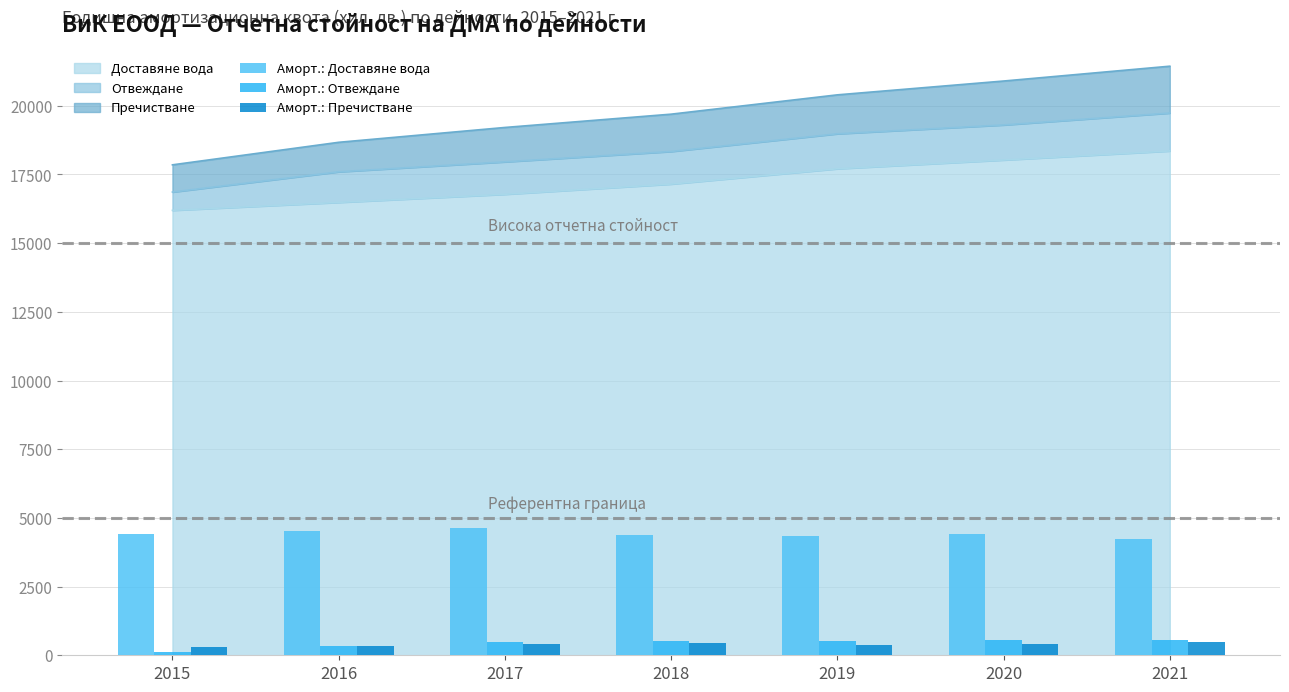

Which has a higher value, 2015 or 2018?

2015